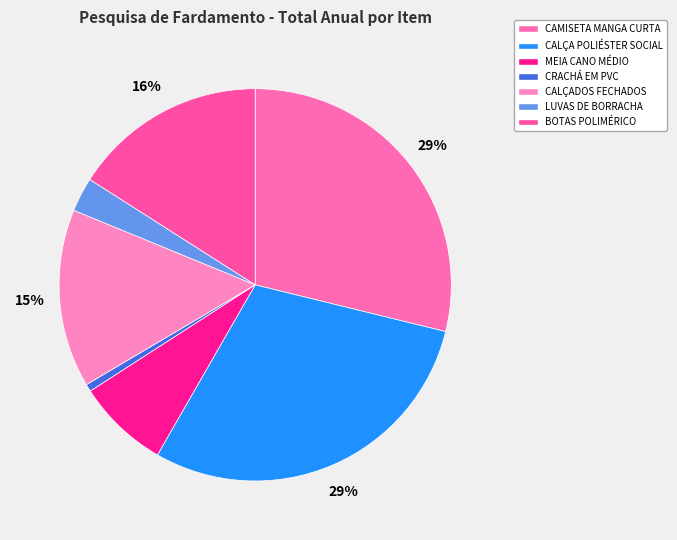

What is the change in value from CAMISETA MANGA CURTA to CALÇA POLIÉSTER SOCIAL?

+65.0